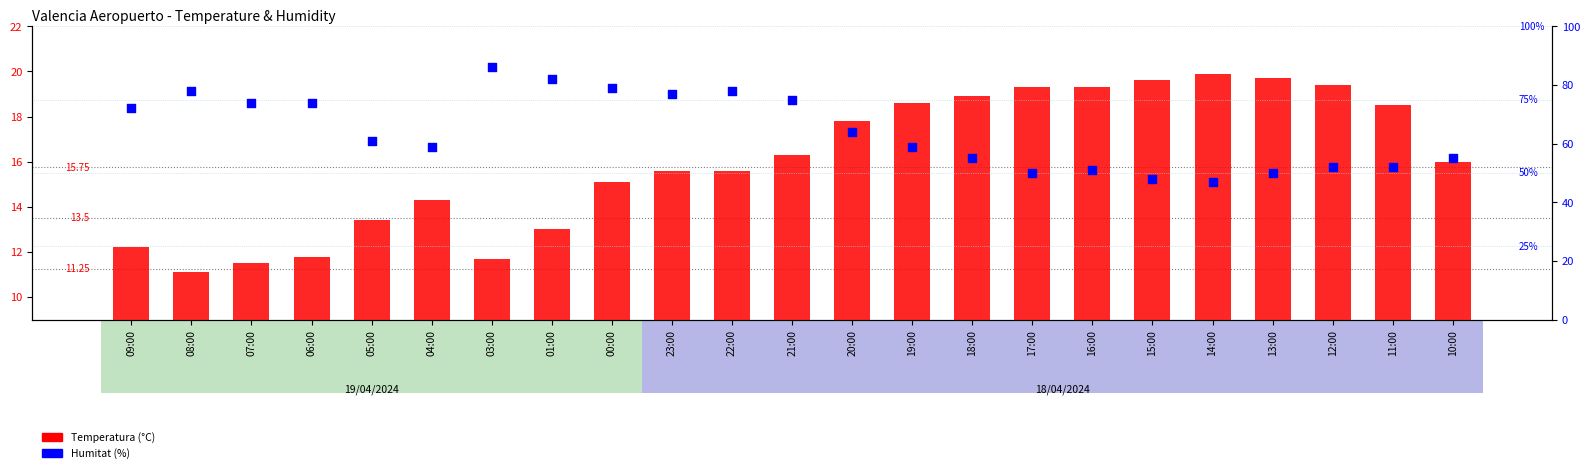

What is the total value across all series at 16:00?

70.3